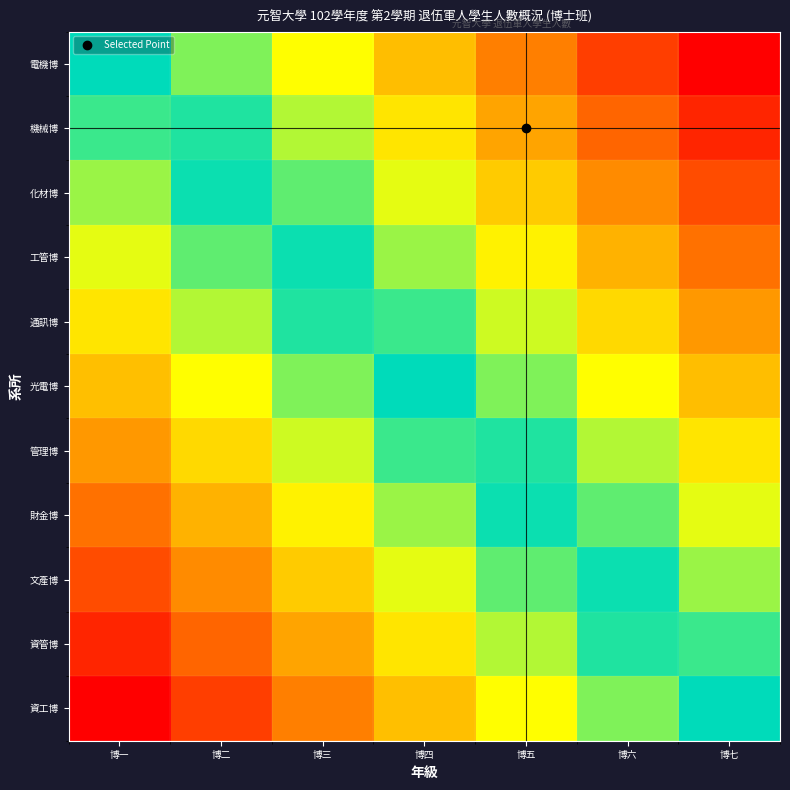

Which series changed the most between 博一 and 博七?

電機博